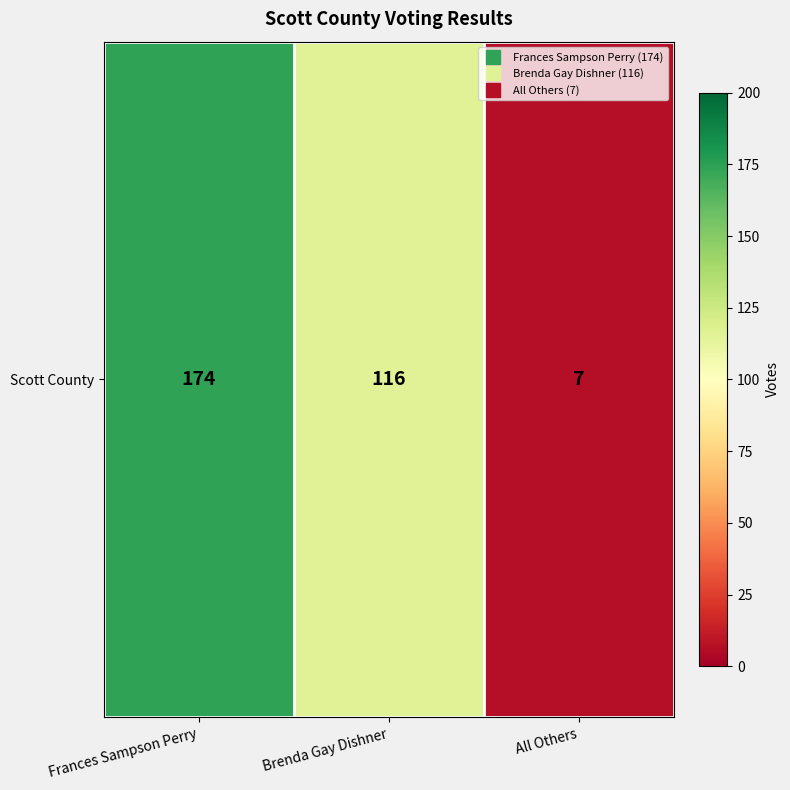

Which has a higher value, Frances Sampson Perry or All Others?

Frances Sampson Perry